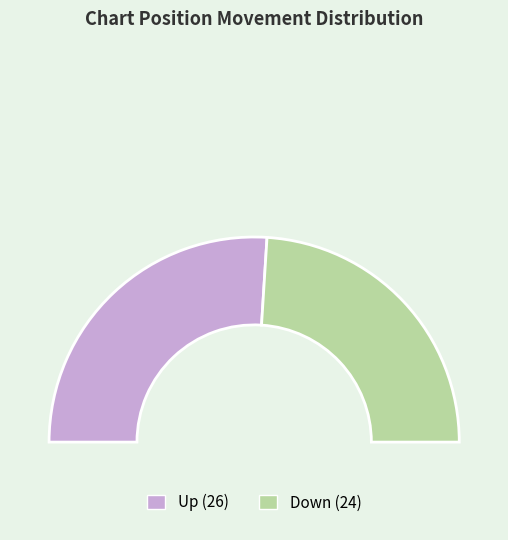

To the nearest percent, what percentage of the pie is down?

48%